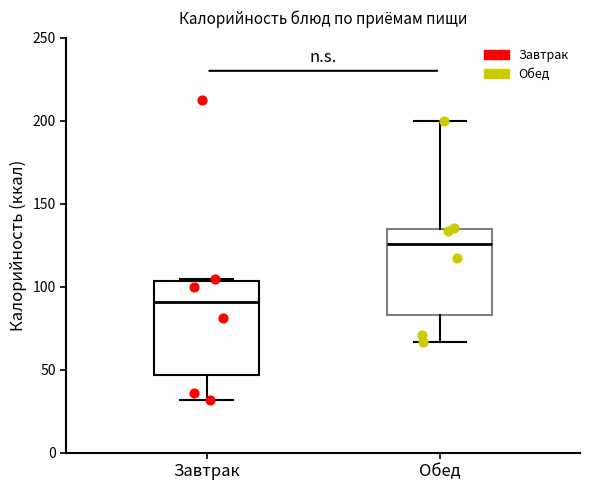

Reading left to right, transcribe this box plot: for each box, give where its median line is, the range the box spans, and where its two whiskers end, as read against the y-axis. The values are not printed on the chart, so give them approximately, as read against the axis.

Завтрак: median 90, box 45 to 105, whiskers 30 to 105
Обед: median 125, box 85 to 135, whiskers 65 to 200